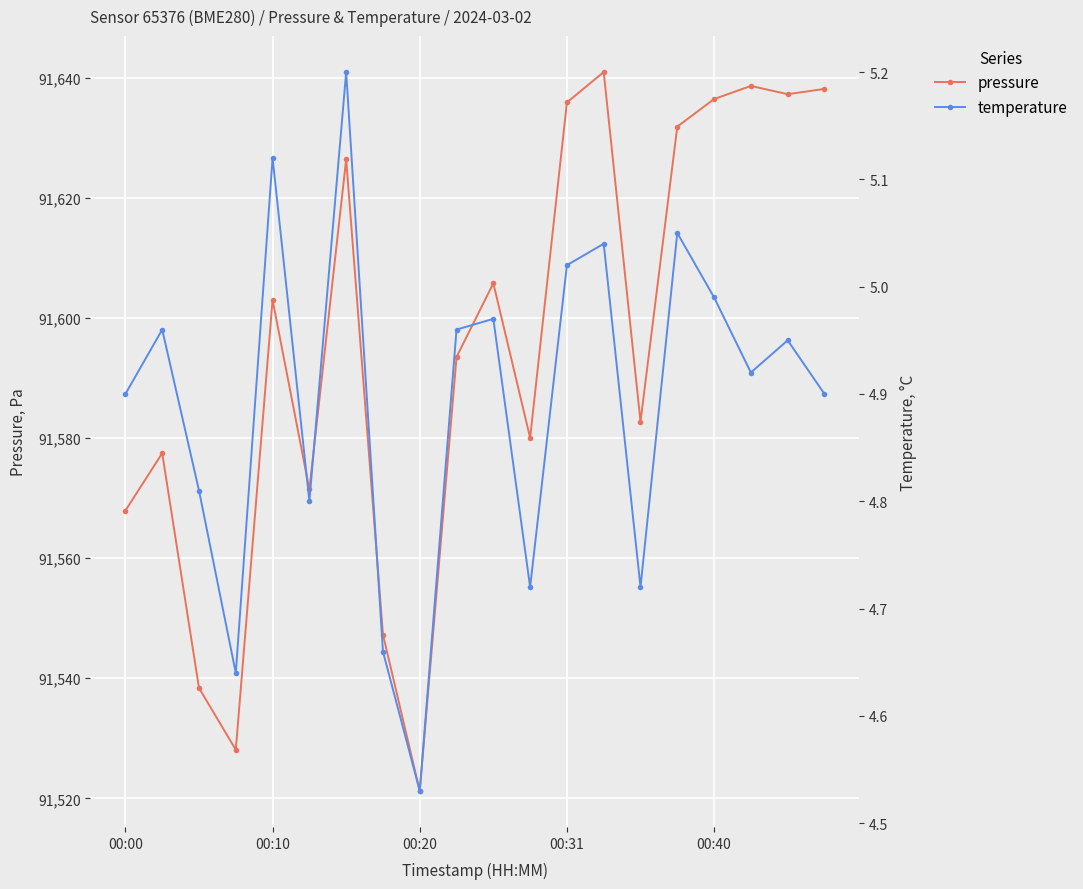

How many values in the pressure series exceed 91603?

10